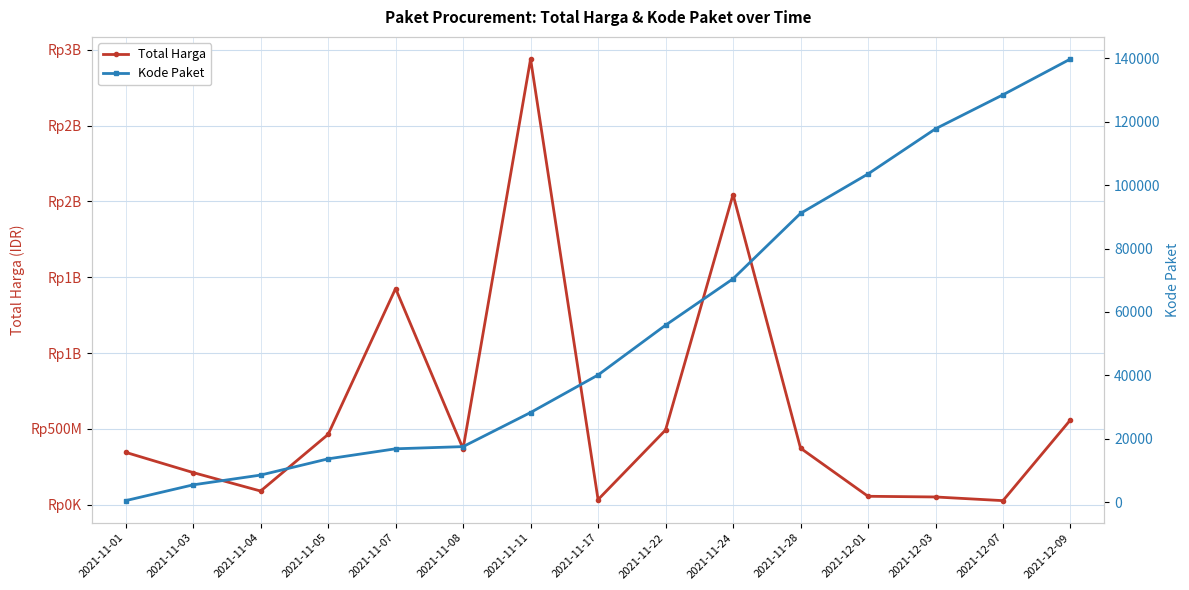

What position from the right is 2021-11-28?

5